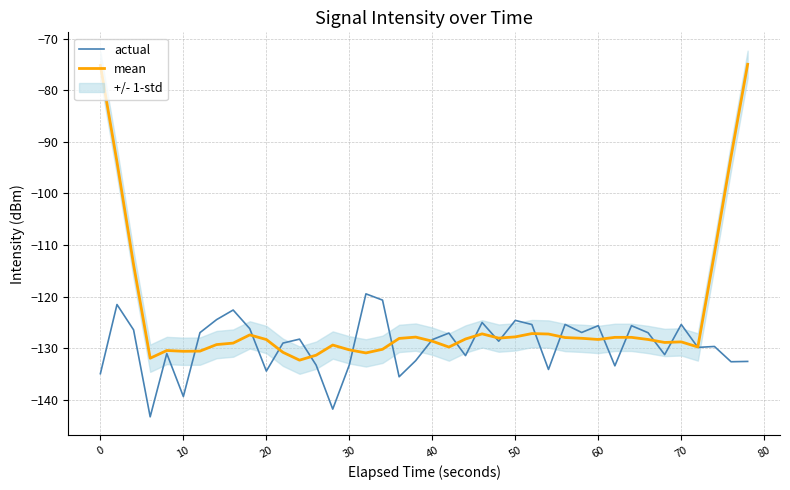

Is it true that mean equals -26.7 at 20?

False